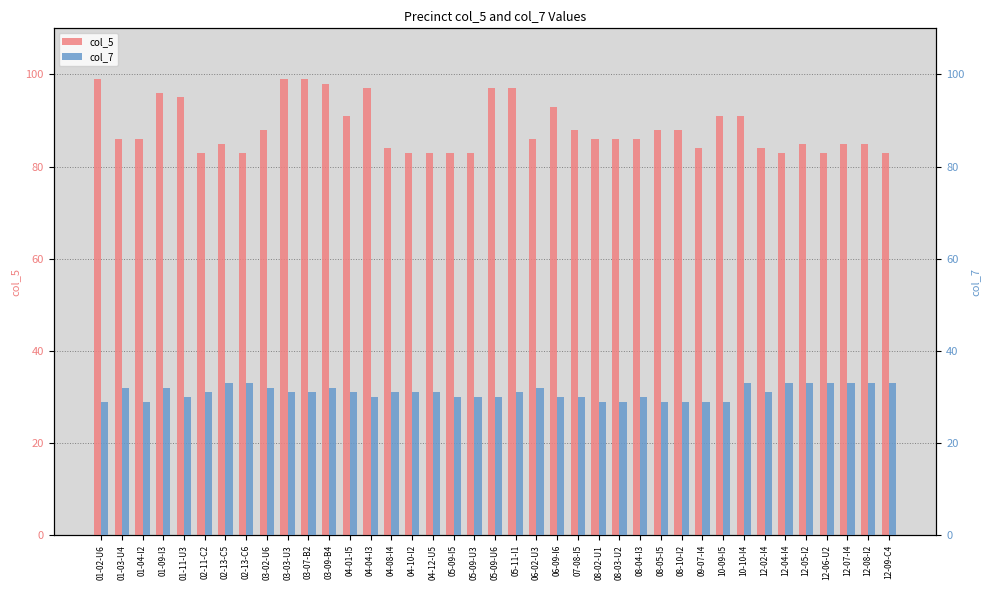

What is the spread (max minus min) of values at 02-13-C6?

50